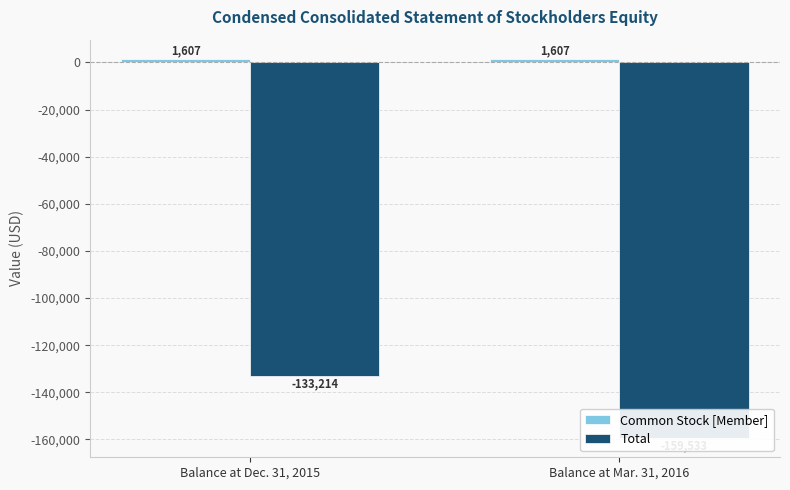

Where is Total nearest to the value -146373?

Balance at Dec. 31, 2015